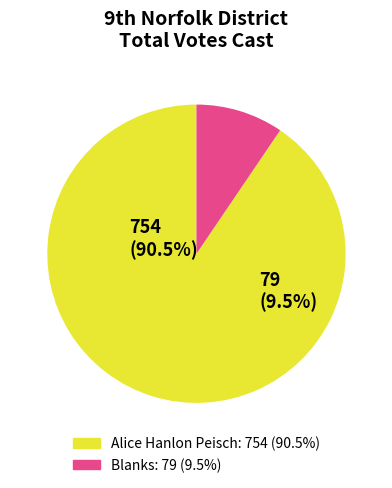

Count the number of slices in the pie.

2